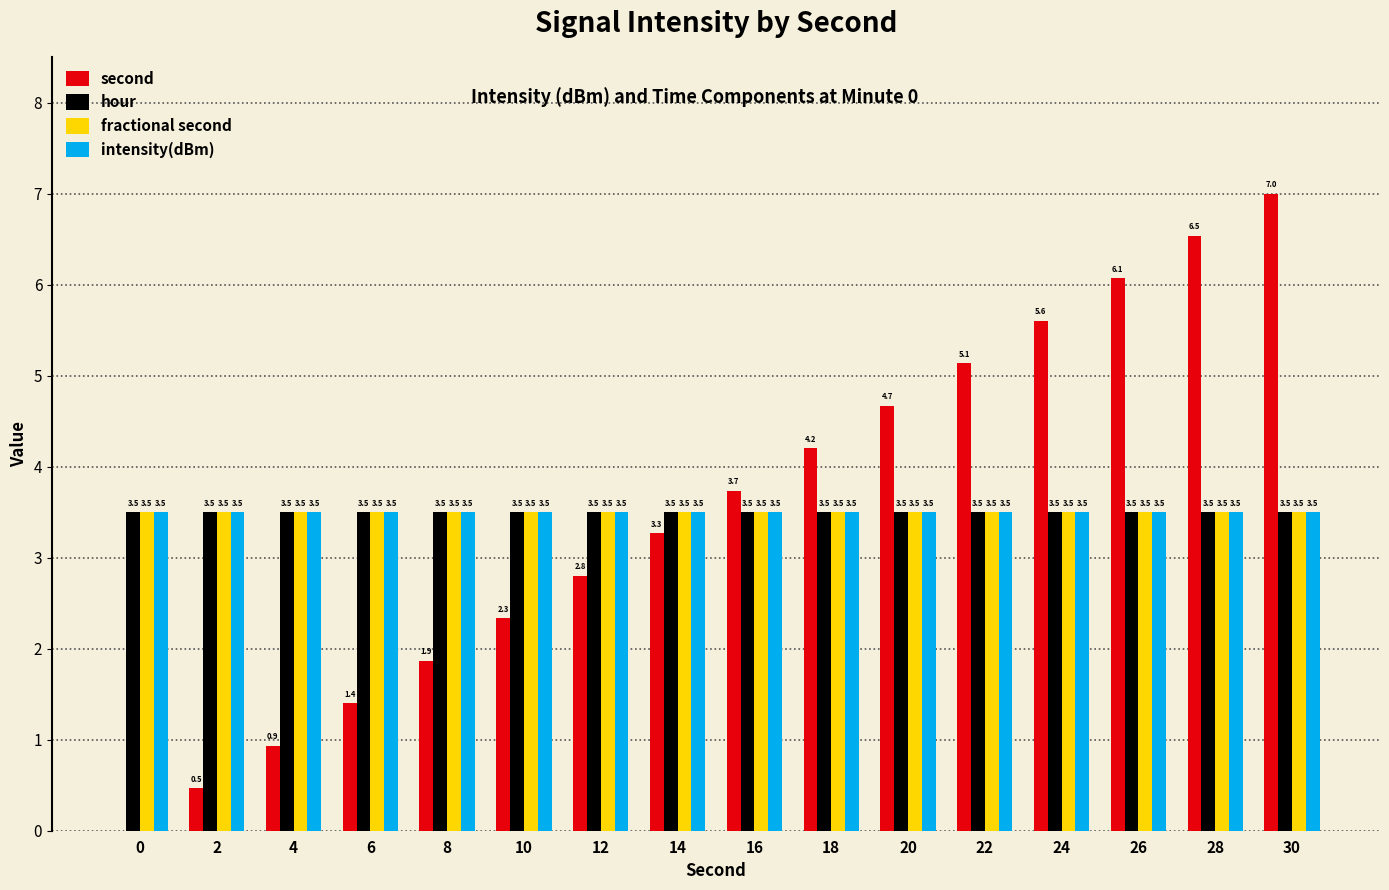

What is the maximum value for fractional second?

3.5